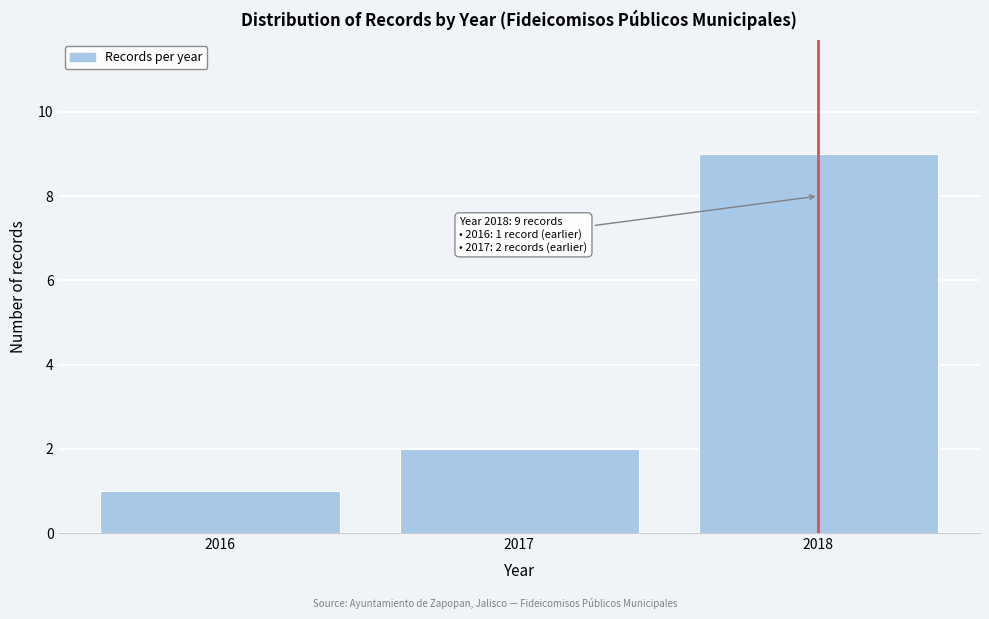

Reading left to right, what are all the values shown in this chart?

2016=1	2017=2	2018=9